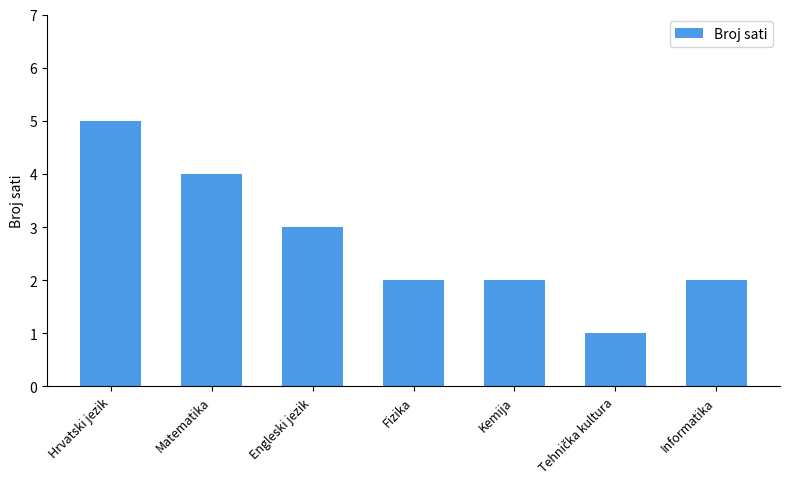

What is the greatest value displayed?

5